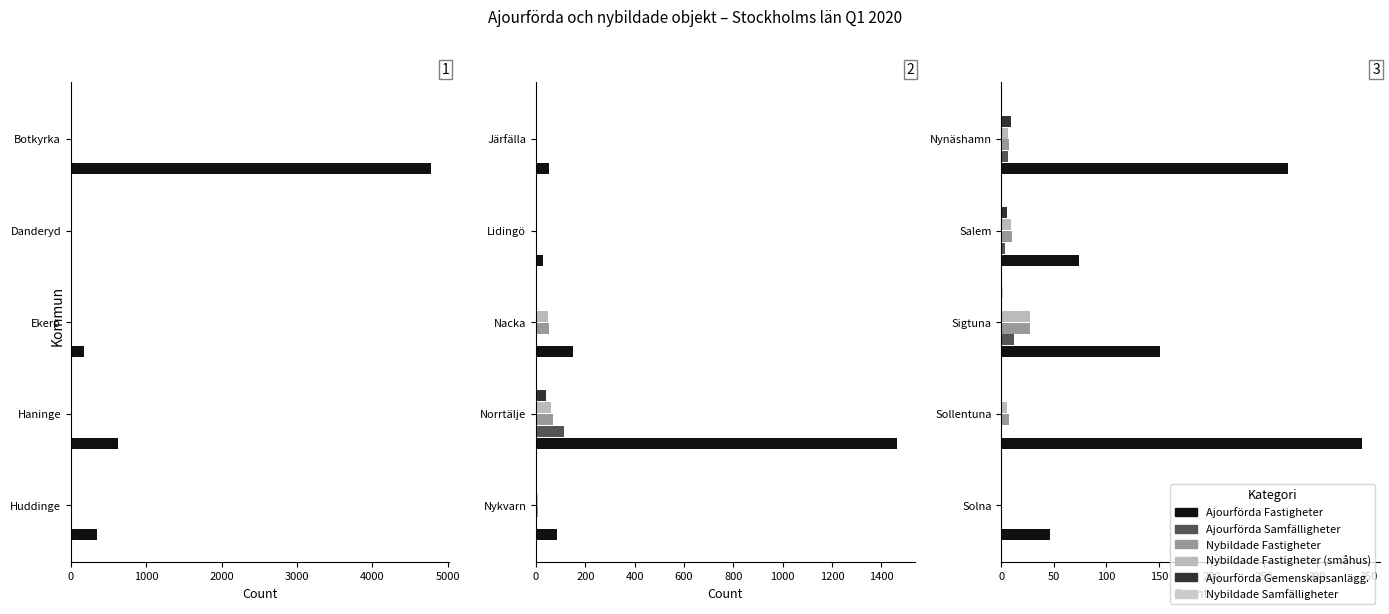

How many data points does each series have?

5